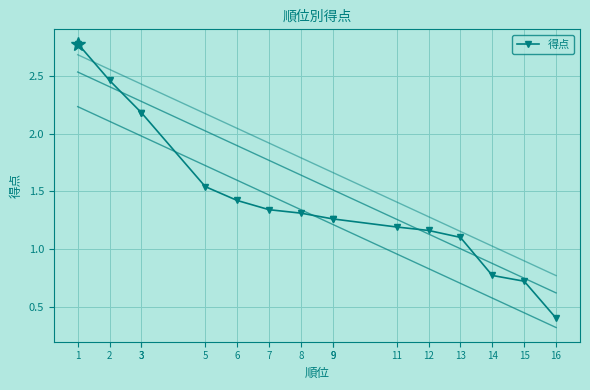

How many lines are shown in the chart?

1